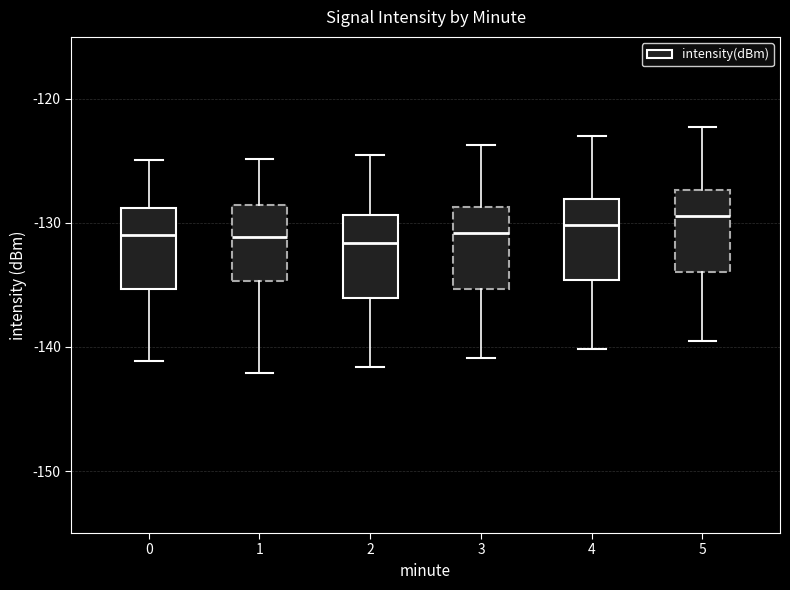

Reading left to right, transcribe this box plot: for each box, give where its median line is, the range the box spans, and where its two whiskers end, as read against the y-axis. The values are not printed on the chart, so give them approximately, as read against the axis.

0: median -131, box -135 to -129, whiskers -141 to -125
1: median -131, box -135 to -129, whiskers -142 to -125
2: median -132, box -136 to -129, whiskers -142 to -124
3: median -131, box -135 to -129, whiskers -141 to -124
4: median -130, box -135 to -128, whiskers -140 to -123
5: median -129, box -134 to -127, whiskers -139 to -122